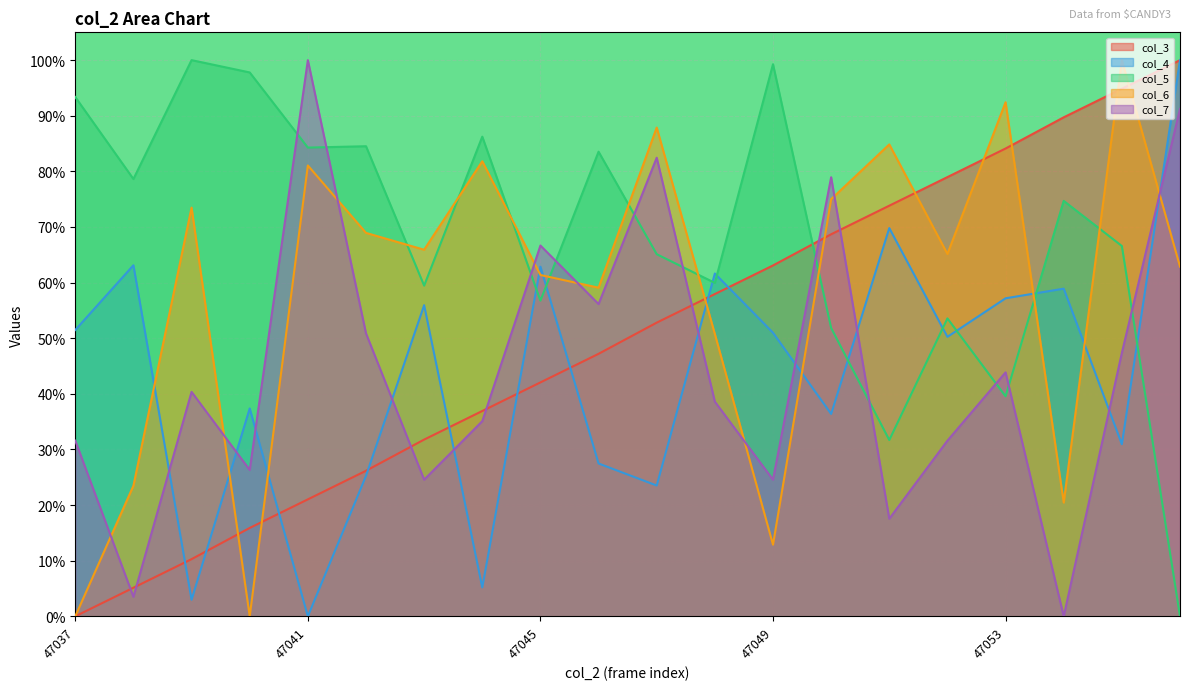

How many lines are shown in the chart?

5